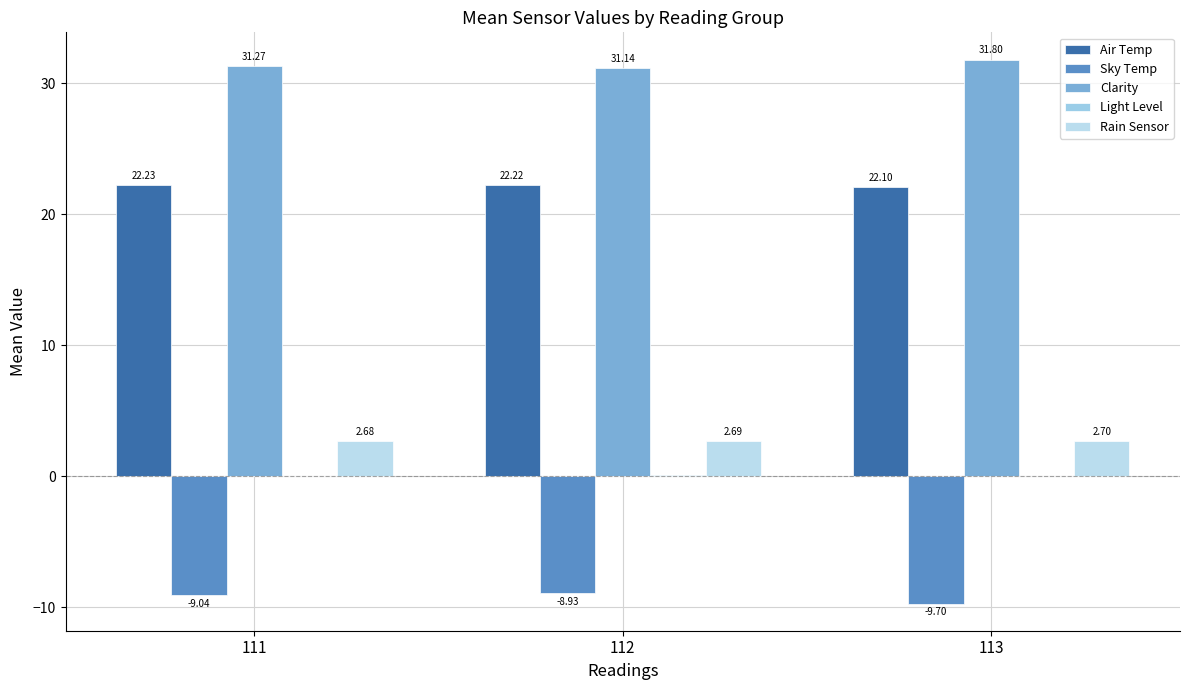

How many groups of bars are there?

3